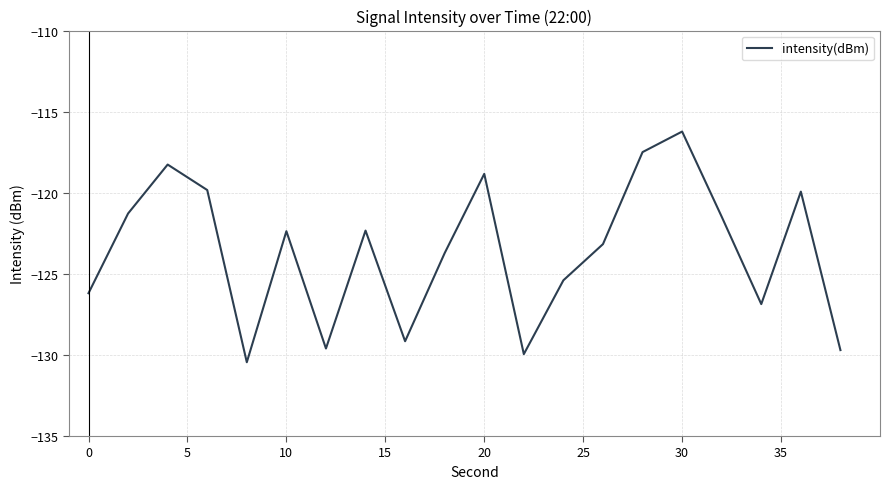

What is the smallest value displayed?

-130.5